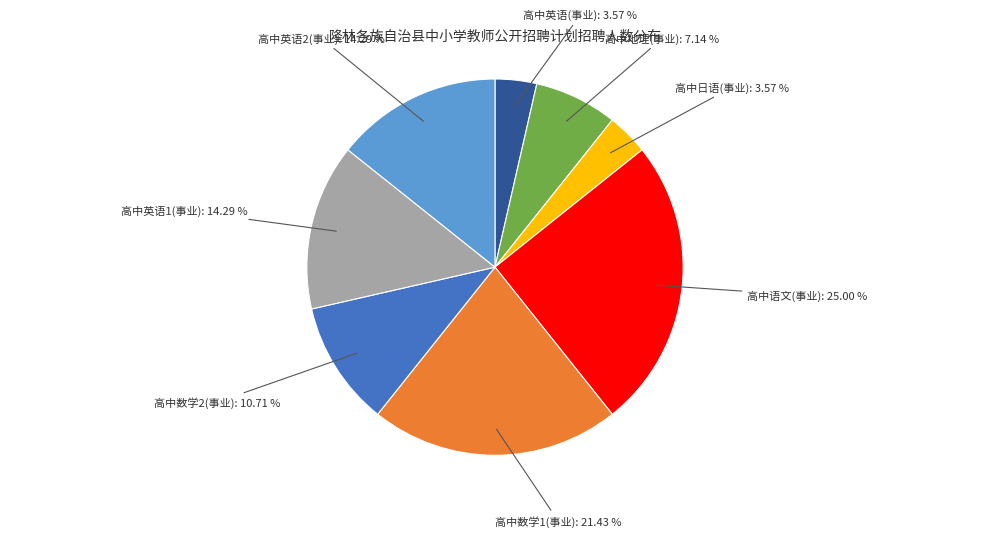

Is there any slice that represents more than half of the pie?

No